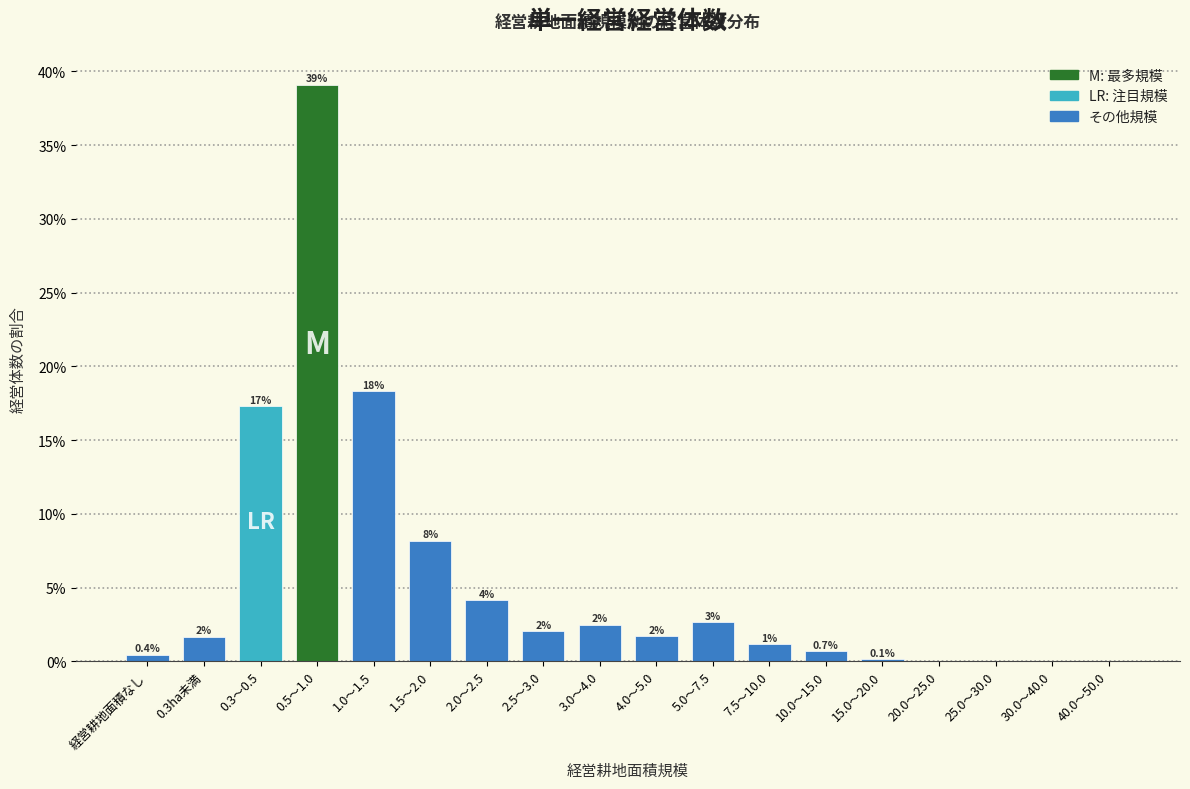

What value does the data have at 2.5～3.0?

2.0